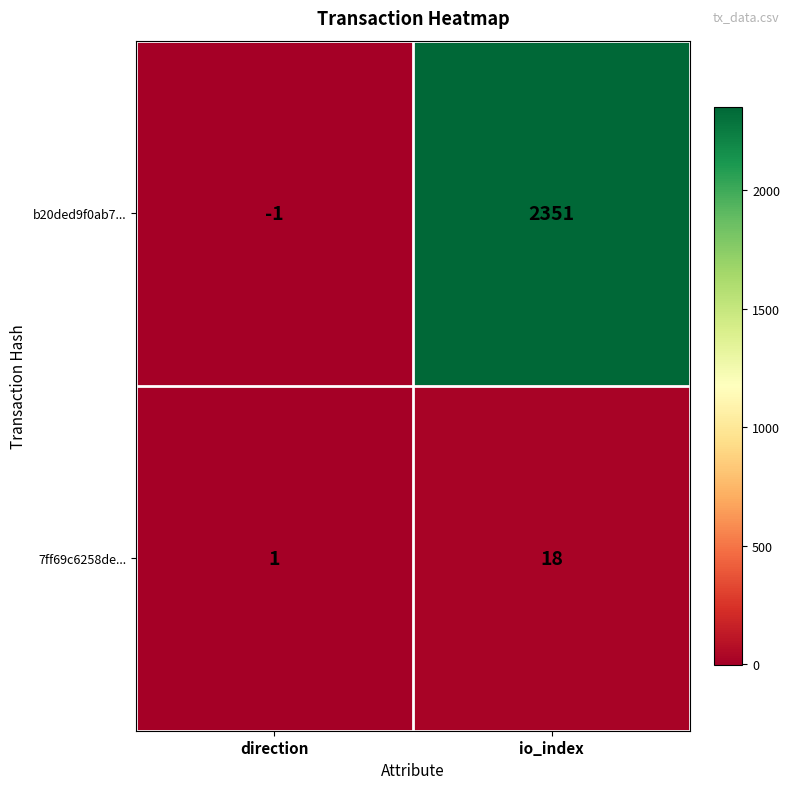

Count the number of data series in this chart.

2